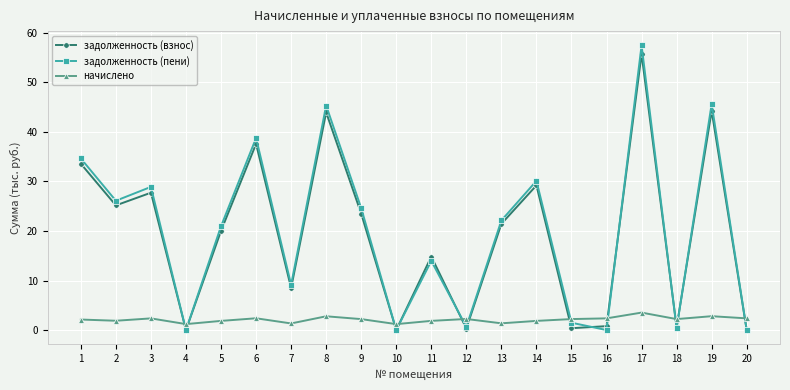

What is the value of the начислено point at the 17th from the left?

3.5